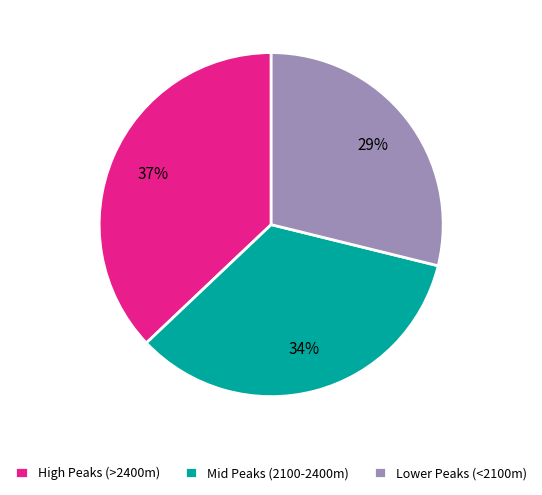

Between Lower Peaks (<2100m) and High Peaks (>2400m), which is larger?

High Peaks (>2400m)